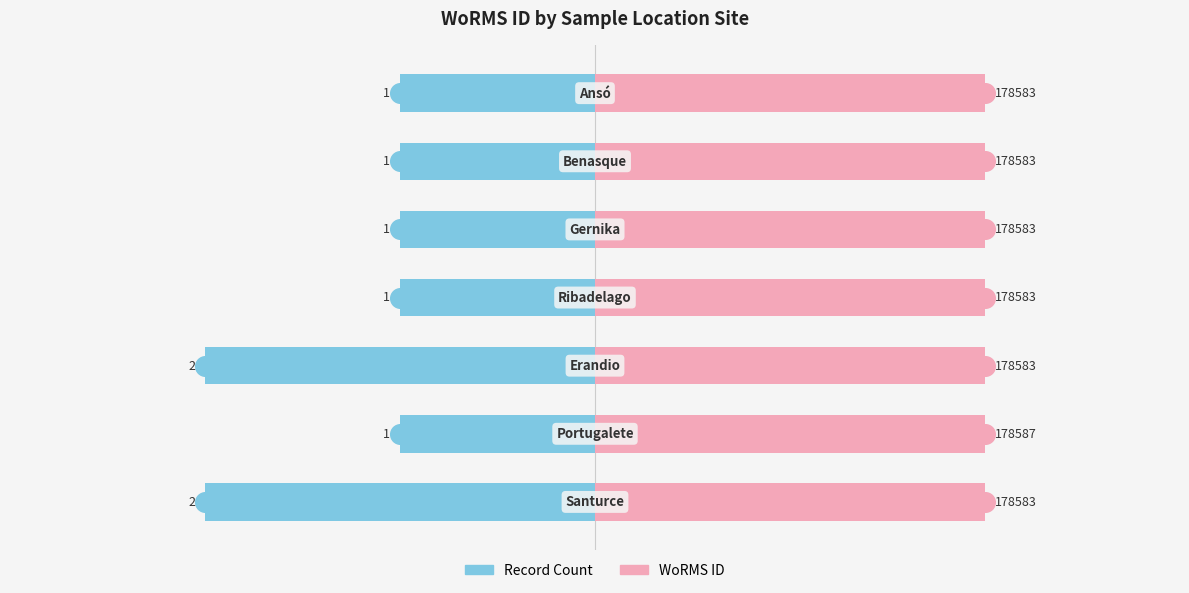

What are all the series names shown in the legend?

Record Count, WoRMS ID (normalized)